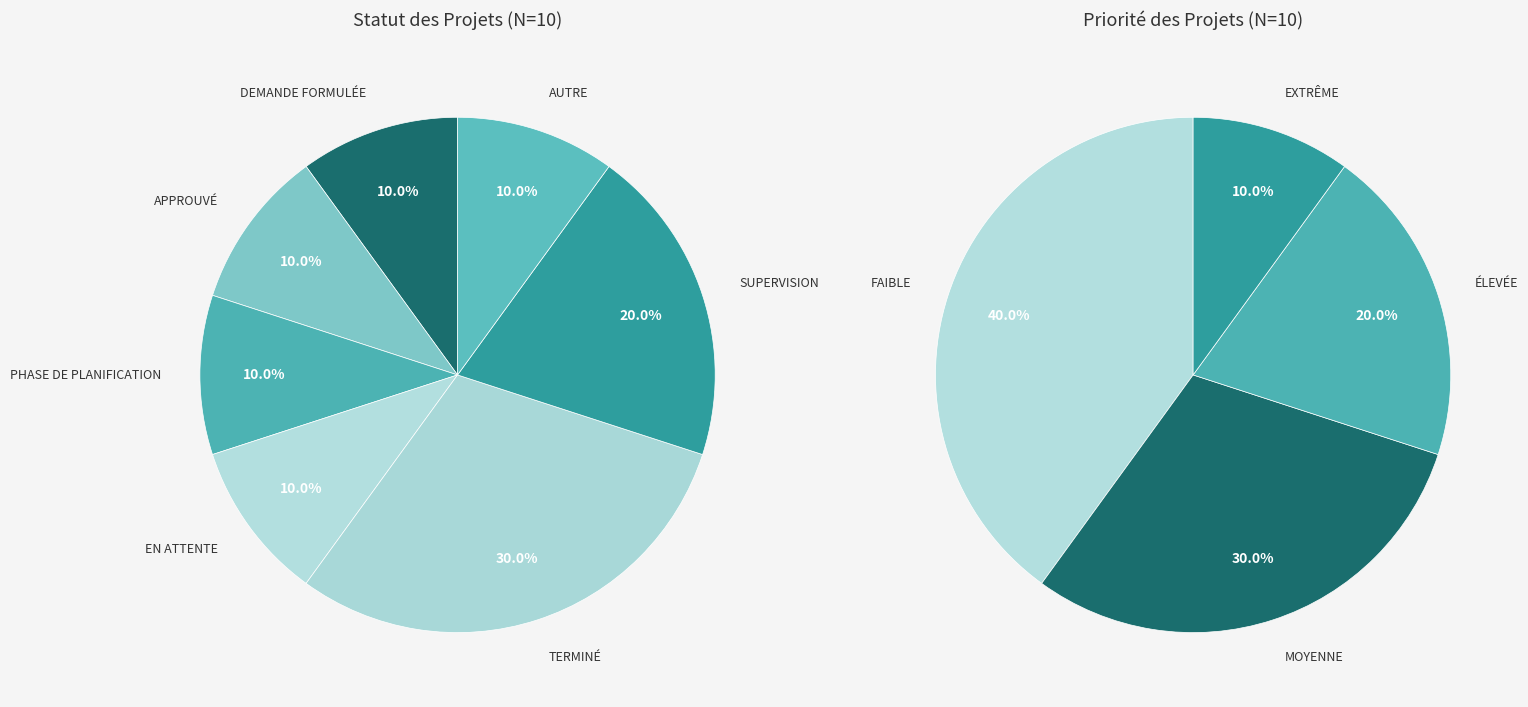

Does DEMANDE FORMULÉE account for over 50% of the chart?

No